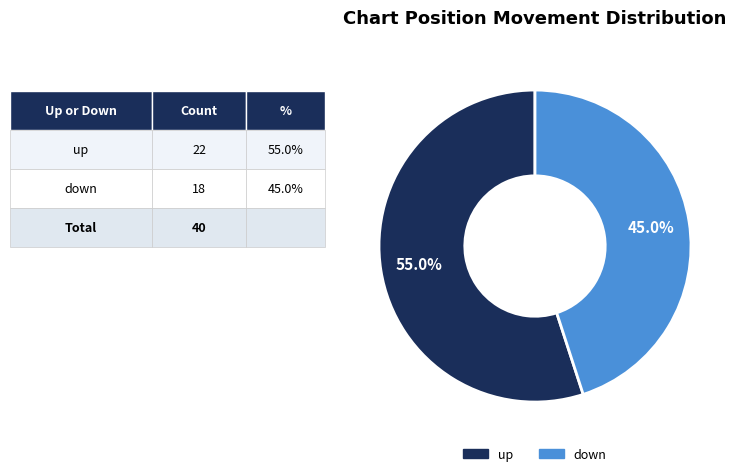

Which category accounts for the majority?

up